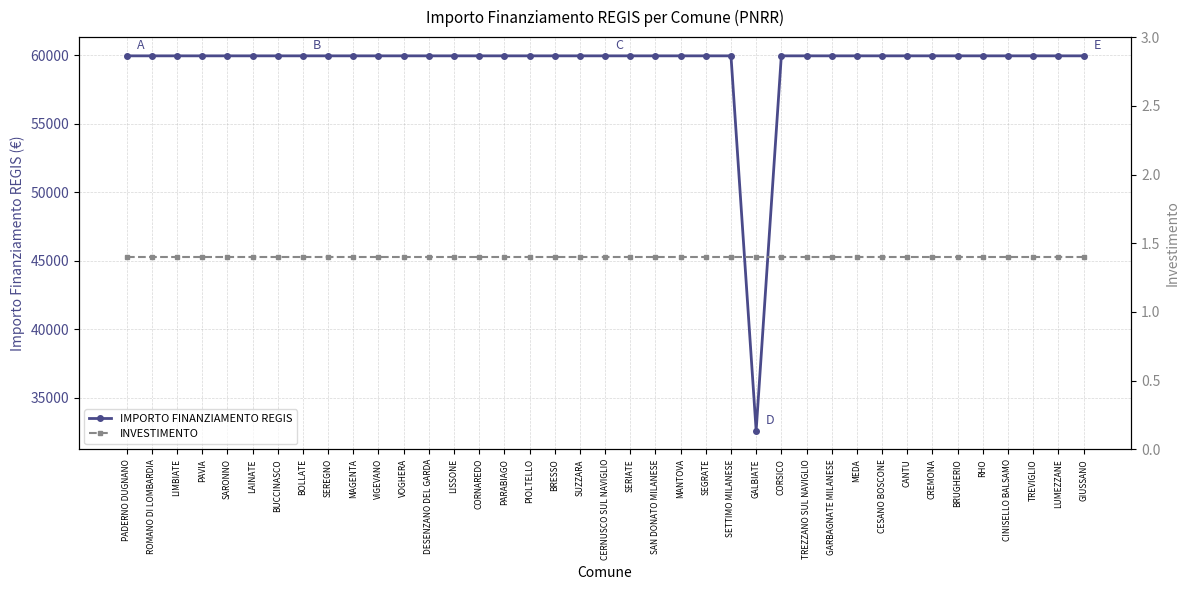

What is the smallest value displayed?

1.4